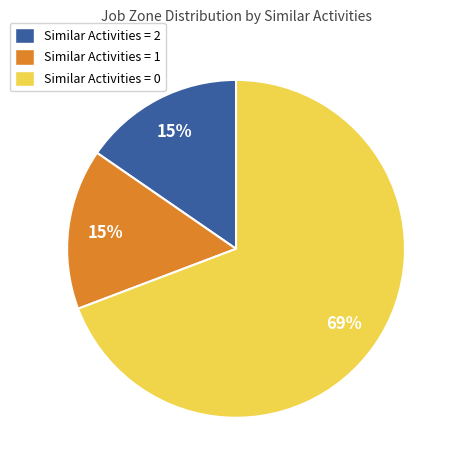

Is there any slice that represents more than half of the pie?

Yes